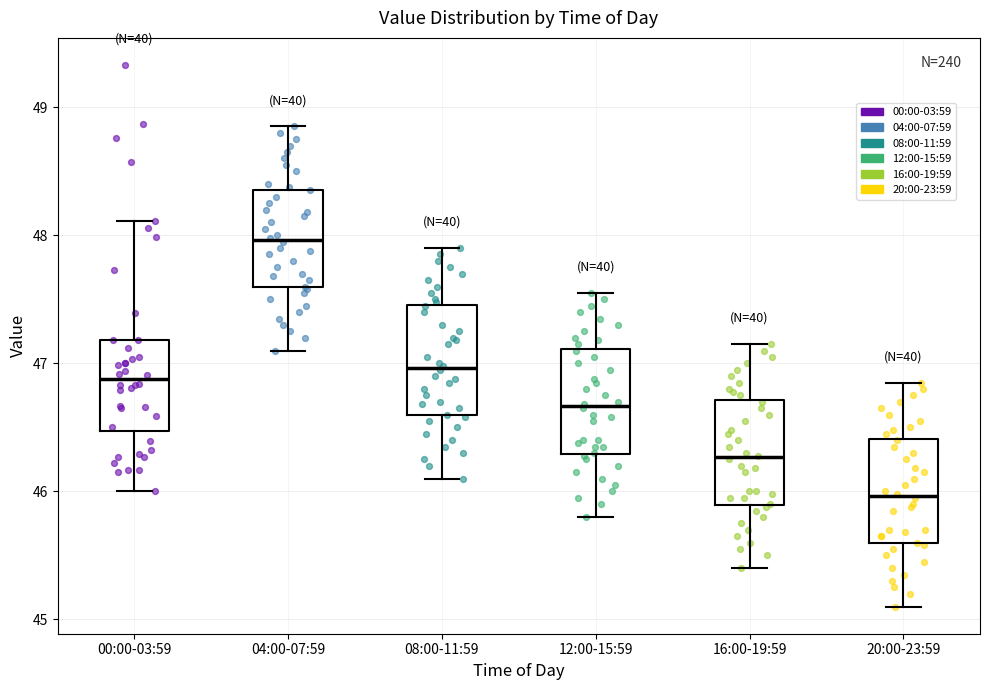

Reading left to right, transcribe this box plot: for each box, give where its median line is, the range the box spans, and where its two whiskers end, as read against the y-axis. The values are not printed on the chart, so give them approximately, as read against the axis.

00:00-03:59: median 46.9, box 46.5 to 47.2, whiskers 46.0 to 48.1
04:00-07:59: median 48.0, box 47.6 to 48.4, whiskers 47.1 to 48.9
08:00-11:59: median 47.0, box 46.6 to 47.5, whiskers 46.1 to 47.9
12:00-15:59: median 46.7, box 46.3 to 47.1, whiskers 45.8 to 47.6
16:00-19:59: median 46.3, box 45.9 to 46.7, whiskers 45.4 to 47.2
20:00-23:59: median 46.0, box 45.6 to 46.4, whiskers 45.1 to 46.9